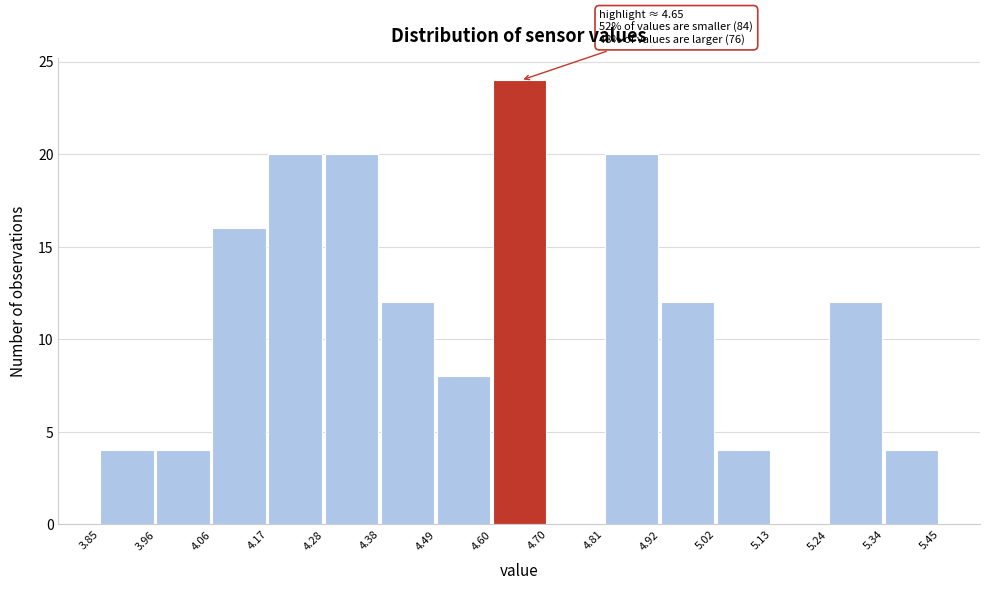

Over which range of the x-axis is the bar tallest?

4.60 to 4.70